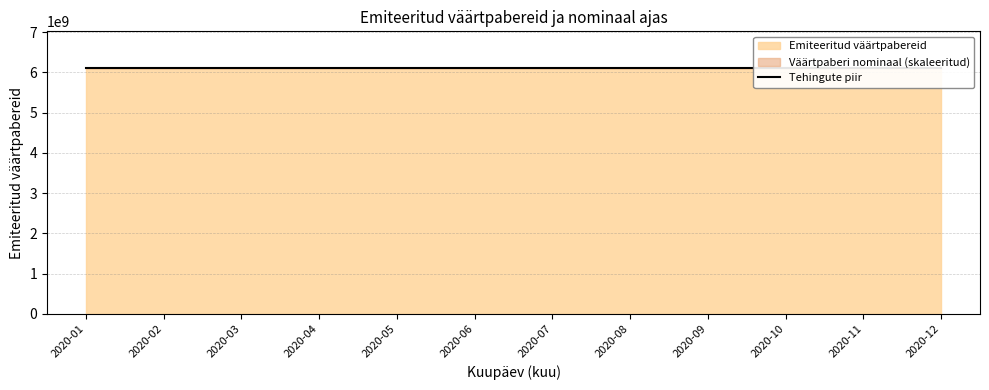

At which category is the sum across all series the highest?

2020-01